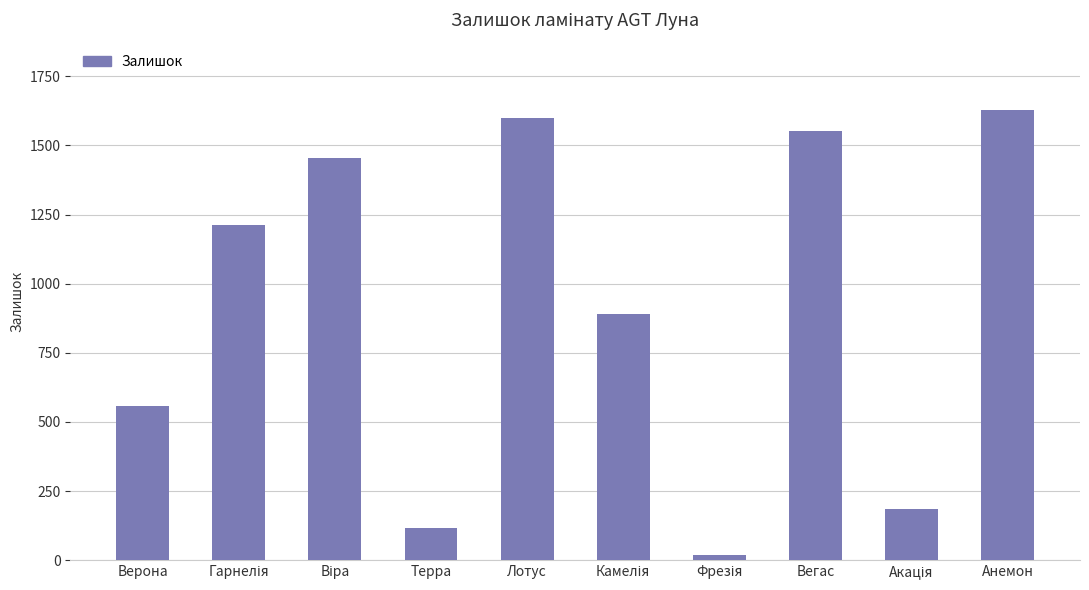

True or false: the data shows 2164 at Лотус.

False